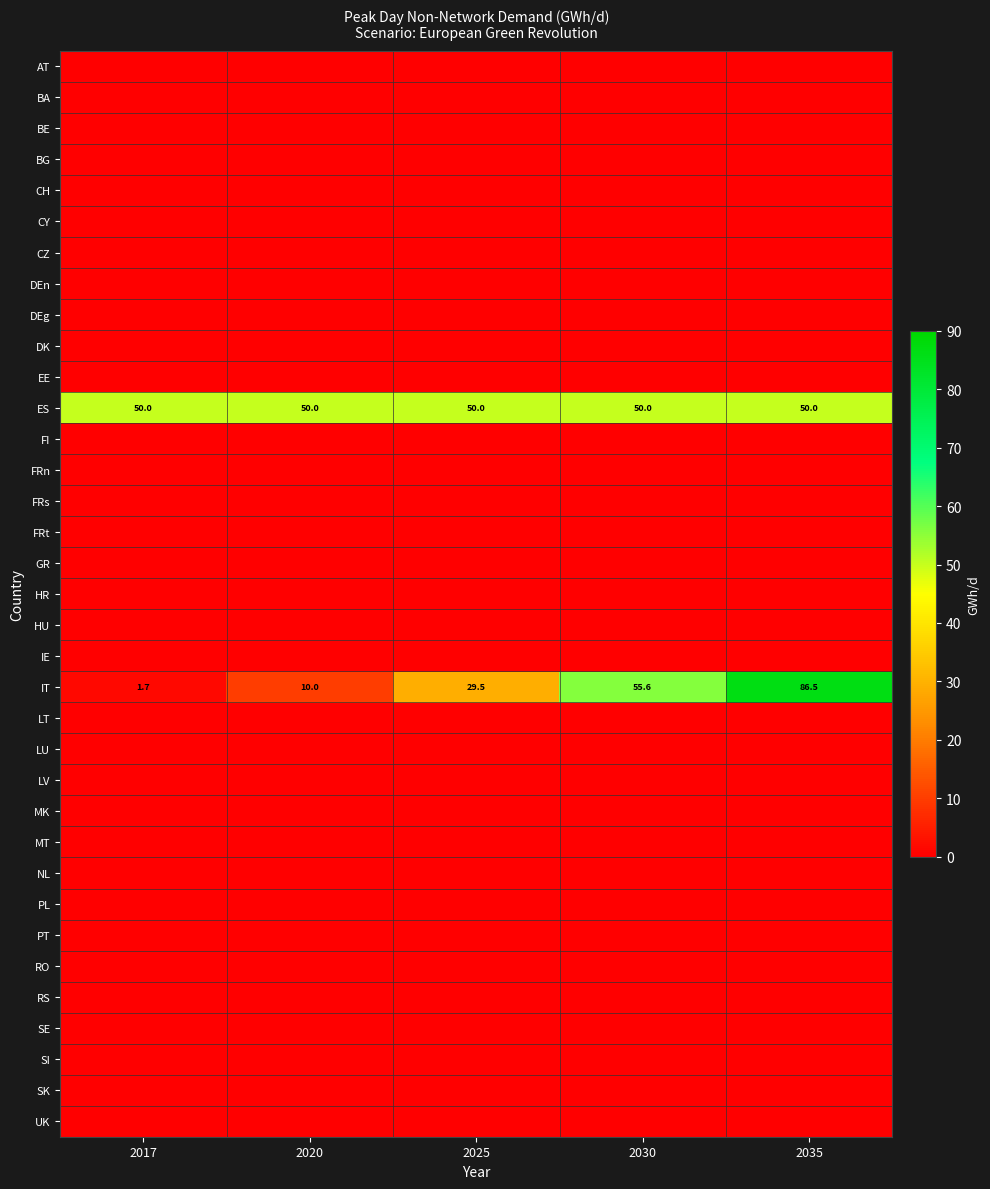

Rank the categories by SK value from highest to lowest.

2017, 2020, 2025, 2030, 2035